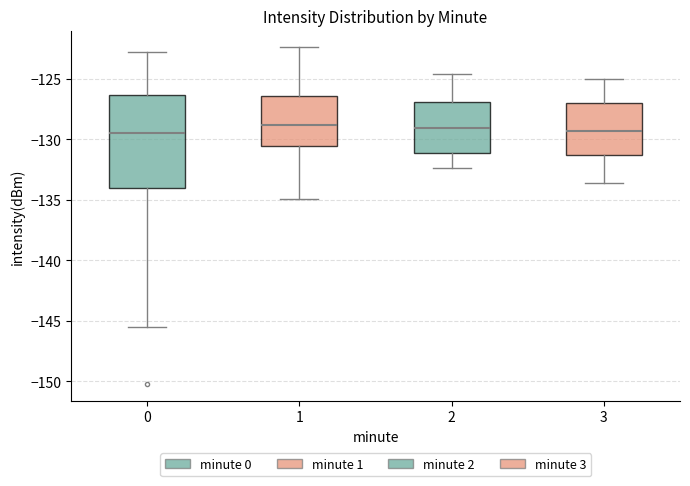

Where does the upper whisker of the box at x = 2 end on the y-axis? The values are not printed on the chart, so give them approximately, as read against the axis.

-124.5